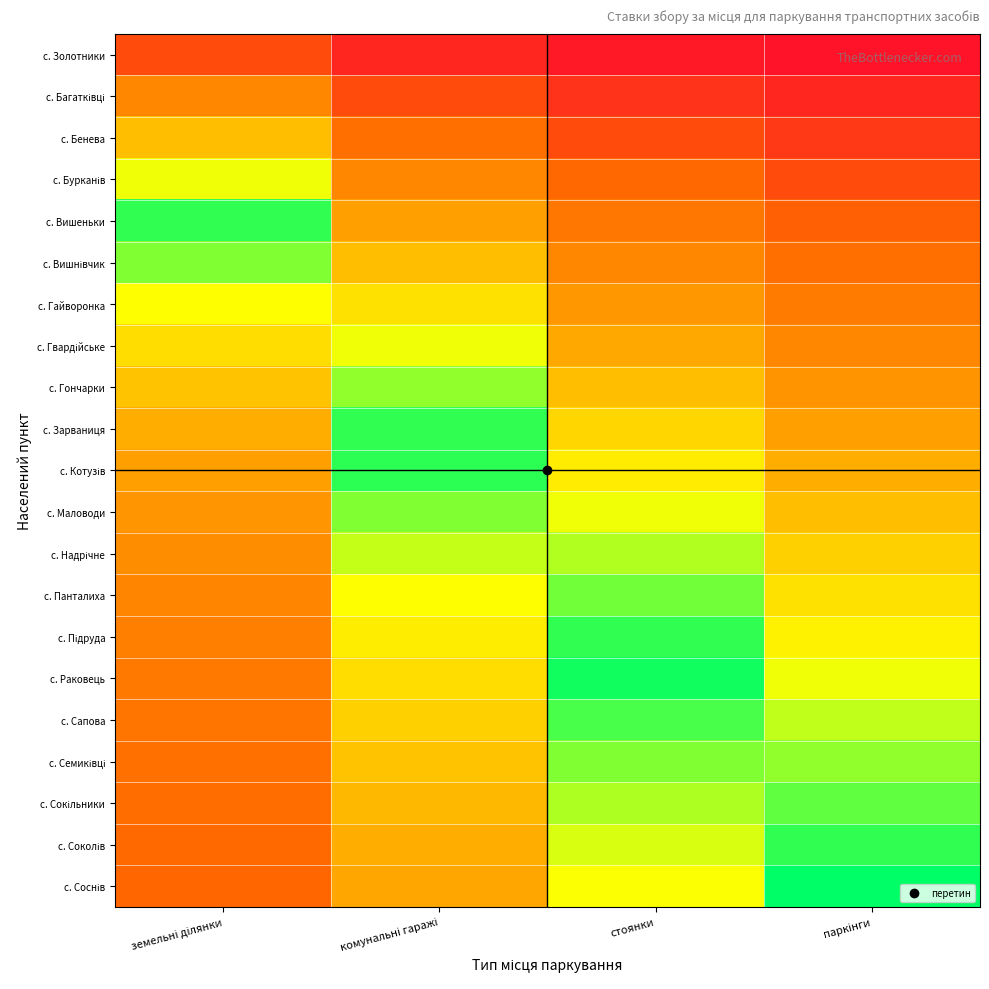

Which series has the largest range (max minus min)?

c. Соснів